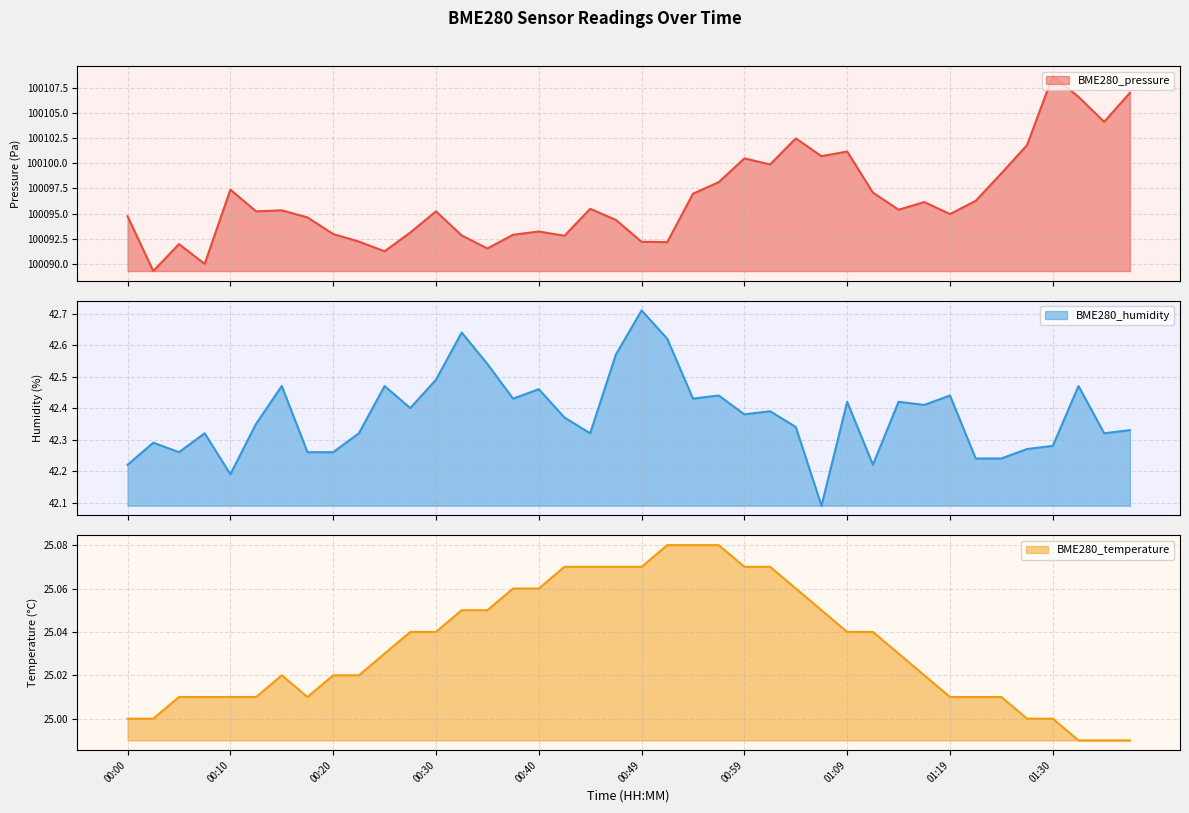

What is the average value of the BME280_humidity series?

42.4